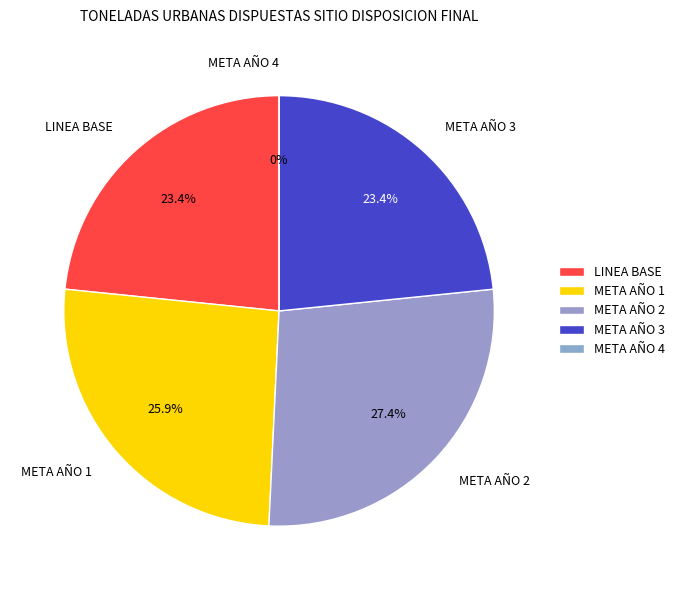

Which category has the smallest portion of the pie?

META AÑO 4